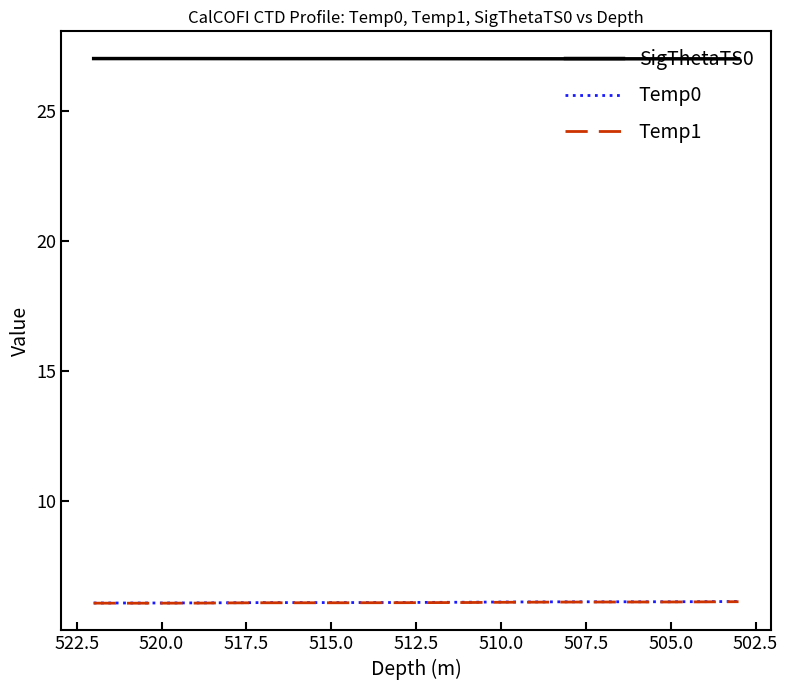

Reading left to right, what are all the values shown in this chart?

SigThetaTS0: 27.0	27.0	27.0	27.0	27.0	27.0	27.0	27.0	27.0	27.0	27.0	27.0	27.0	27.0	27.0	27.0	27.0	27.0	27.0	27.0
Temp0: 6.1	6.1	6.1	6.1	6.1	6.1	6.1	6.1	6.1	6.1	6.1	6.1	6.1	6.1	6.1	6.1	6.1	6.1	6.1	6.1
Temp1: 6.1	6.1	6.1	6.1	6.1	6.1	6.1	6.1	6.1	6.1	6.1	6.1	6.1	6.1	6.1	6.1	6.1	6.1	6.1	6.1